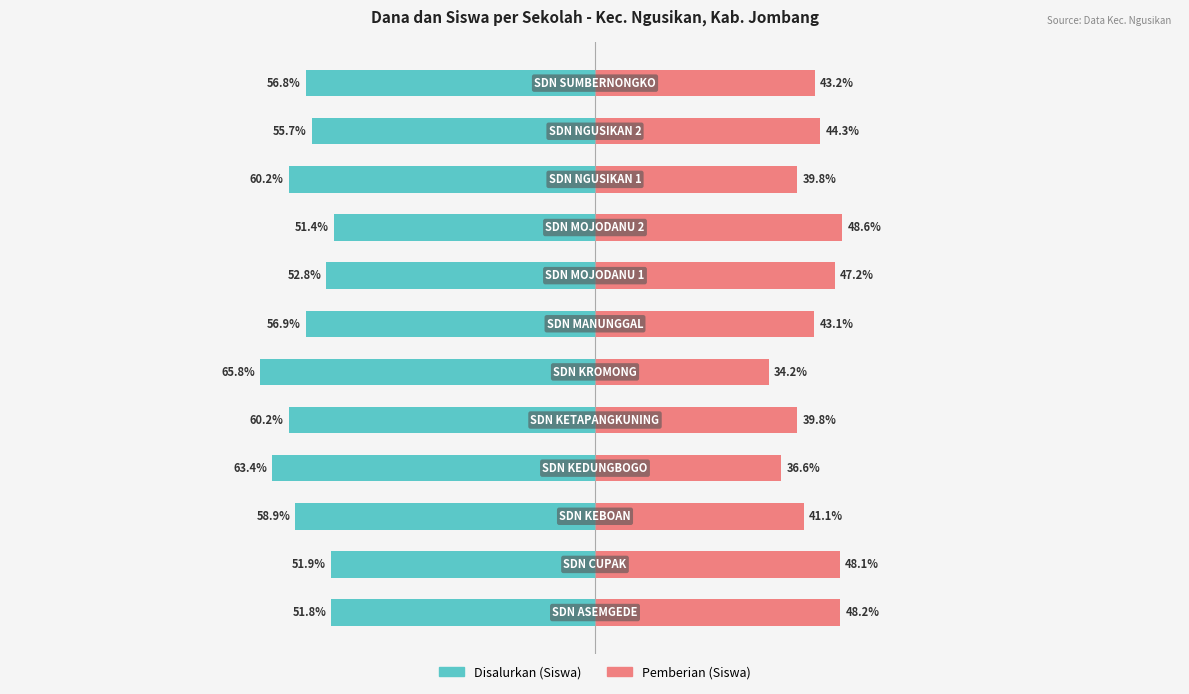

Is it true that Pemberian (Siswa) equals 47.2 at 7?

True